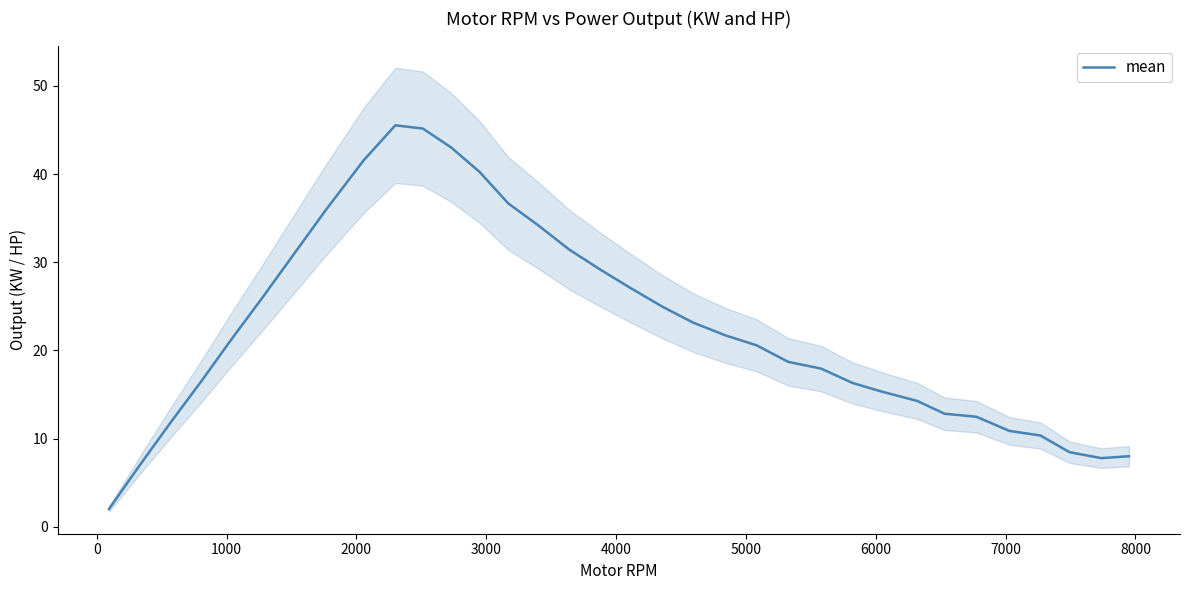

What is the highest value of the mean series?

45.5